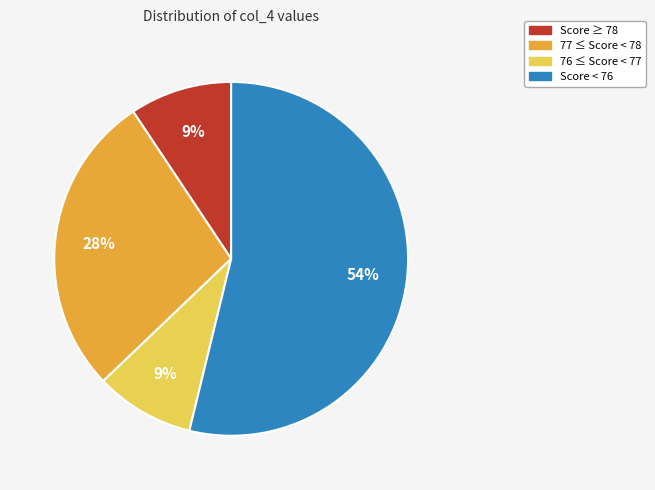

To the nearest percent, what is the average slice percentage?

25%